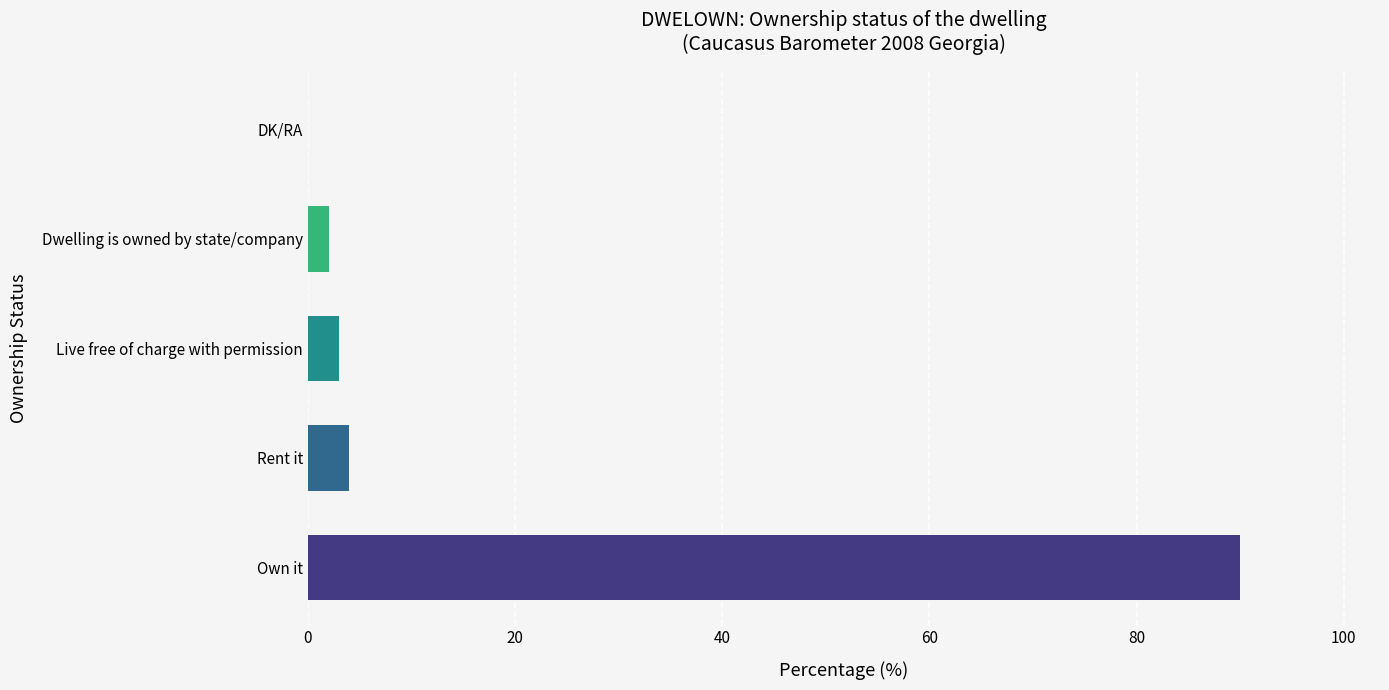

The value at Own it is 38. True or false?

False